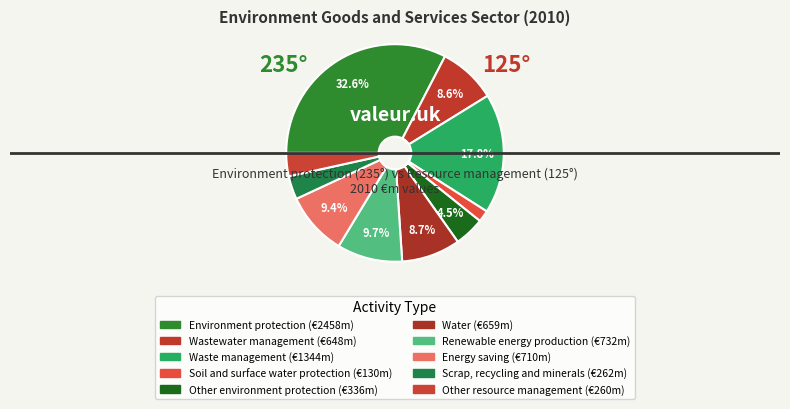

What percentage is the Wastewater management slice, to the nearest percent?

9%